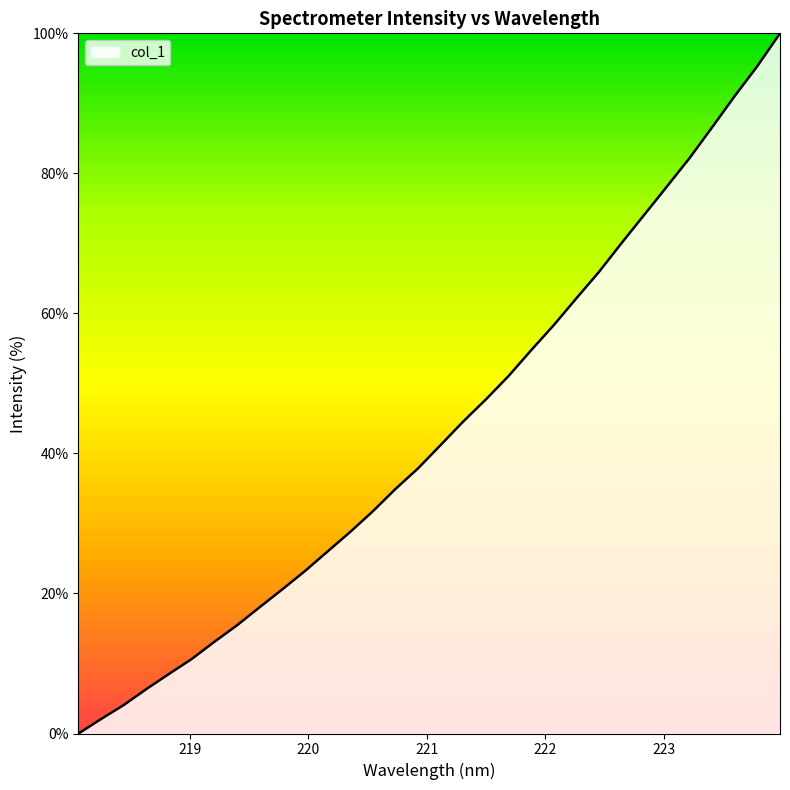

What is the greatest value displayed?

100.0